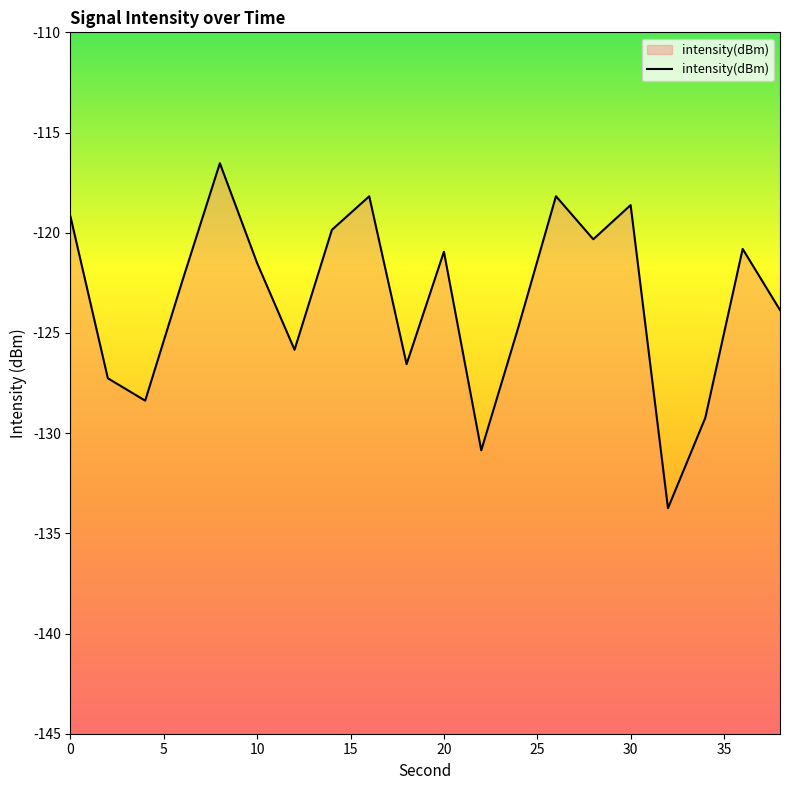

What is the difference between the maximum and minimum values?

17.2